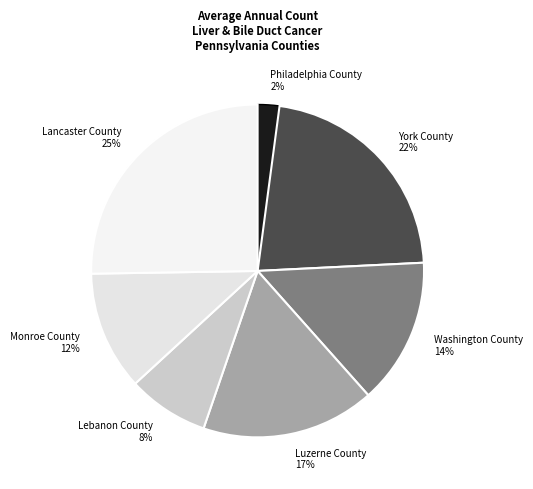

What is the largest slice in the pie chart?

Lancaster County